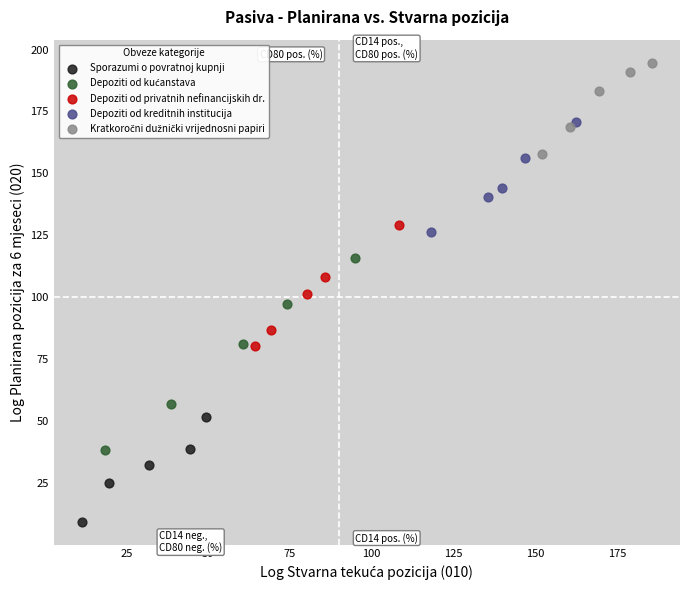

Which series reaches the minimum Y coordinate?

Sporazumi o povratnoj kupnji